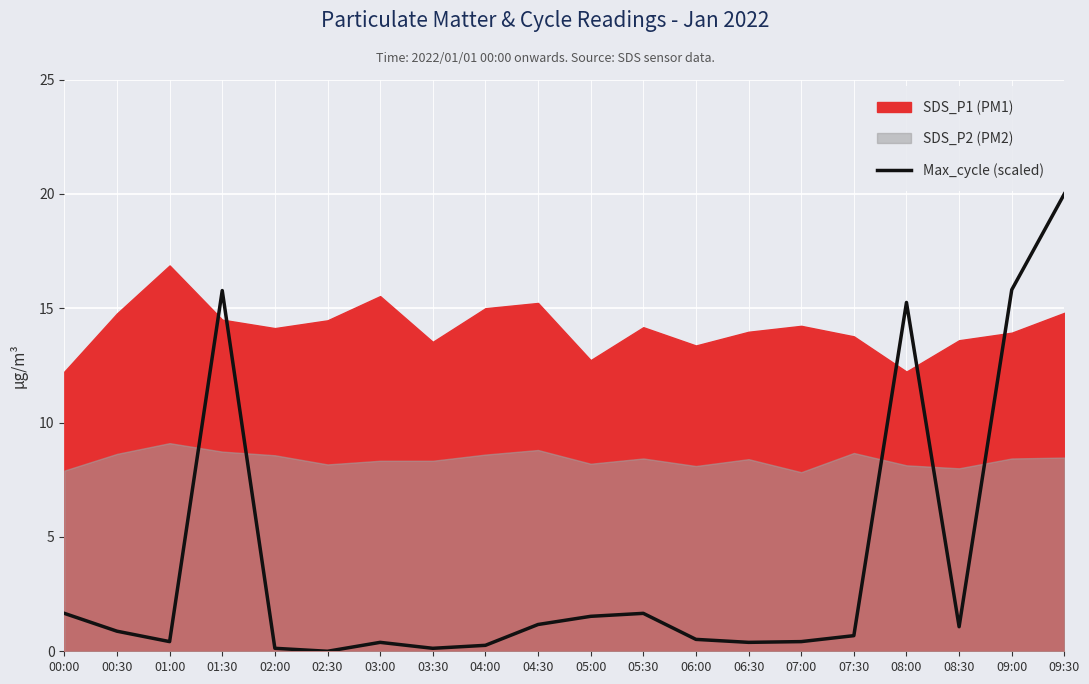

Where is the data nearest to the value 10?

08:00